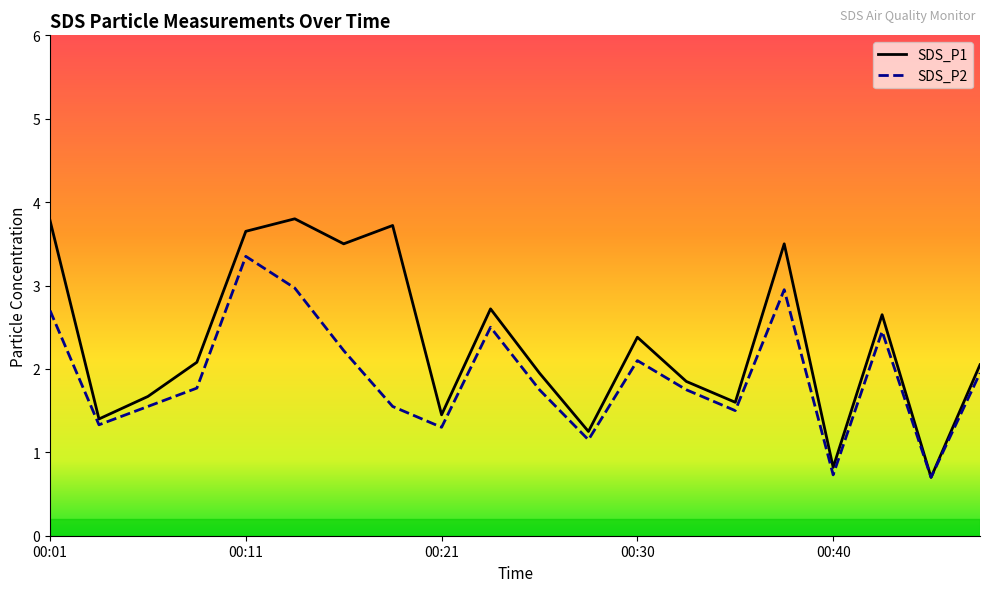

Is this an area chart (filled region under the line)?

No